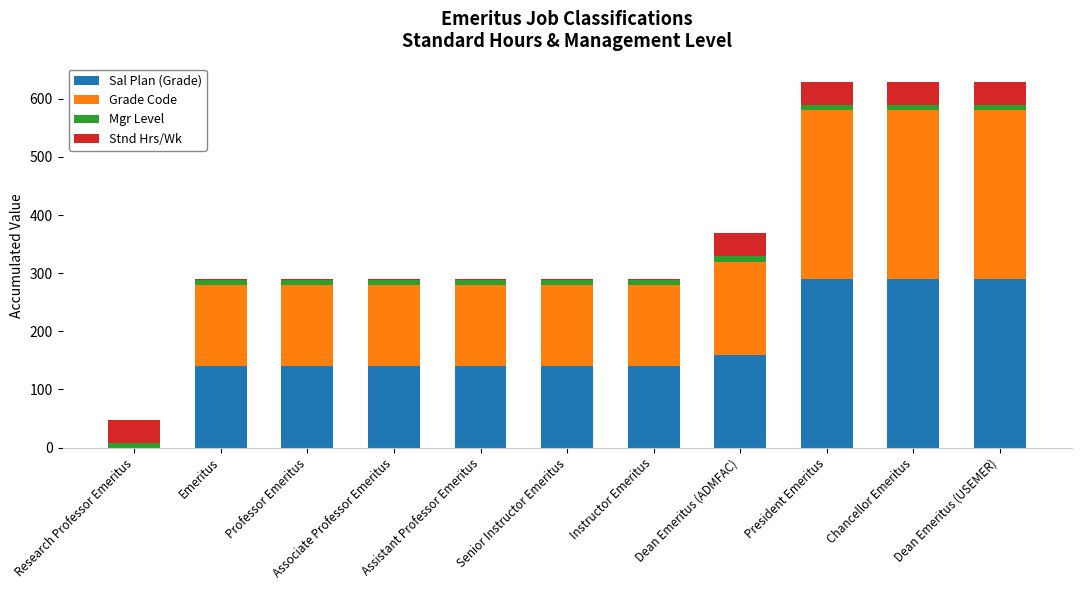

What is the highest value of the Sal Plan (Grade) series?

290